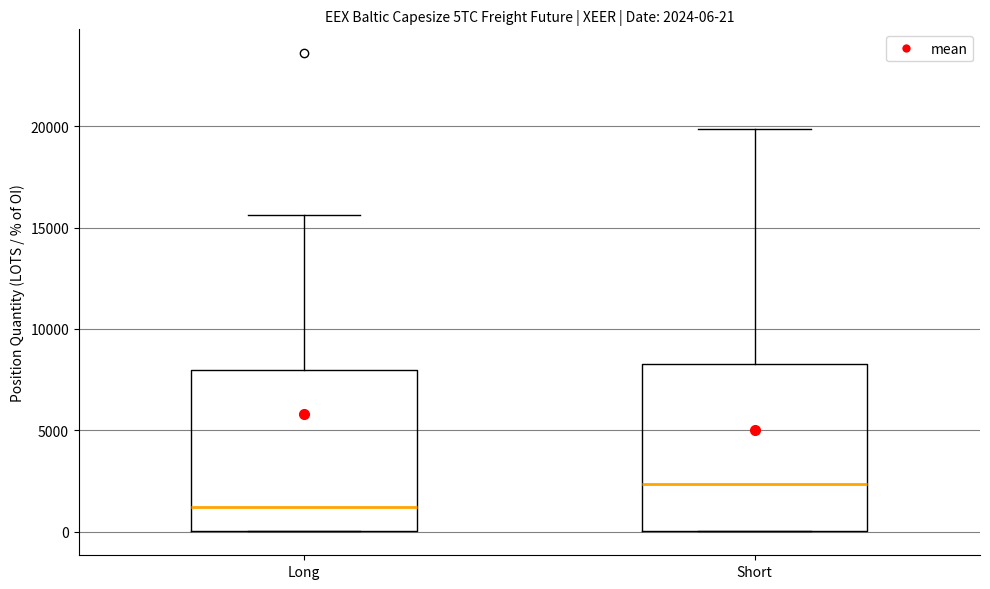

Which box has the highest median line?

Short